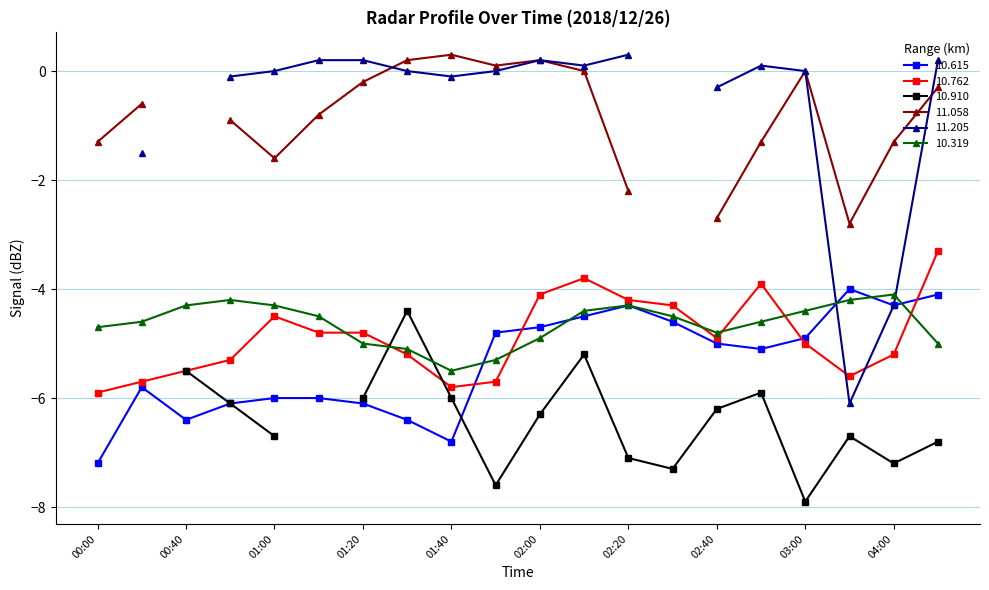

What is the minimum value for 10.762?

-5.9